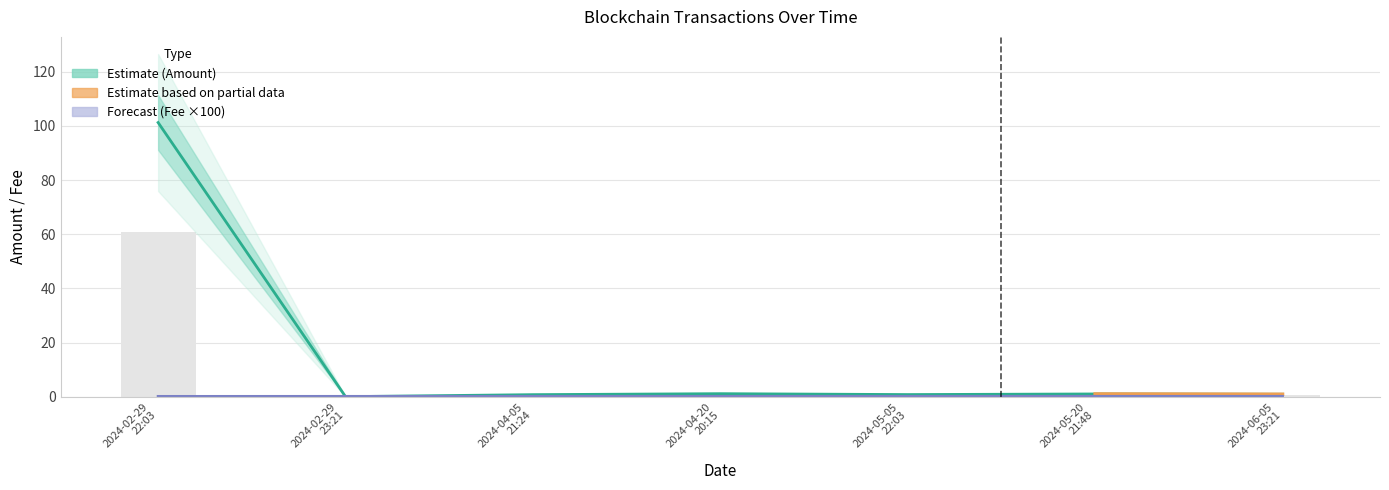

Is the value of Amount at 2024-04-05
21:24 greater than the value of Fee ×100 (Forecast) at 2024-05-20
21:48?

Yes